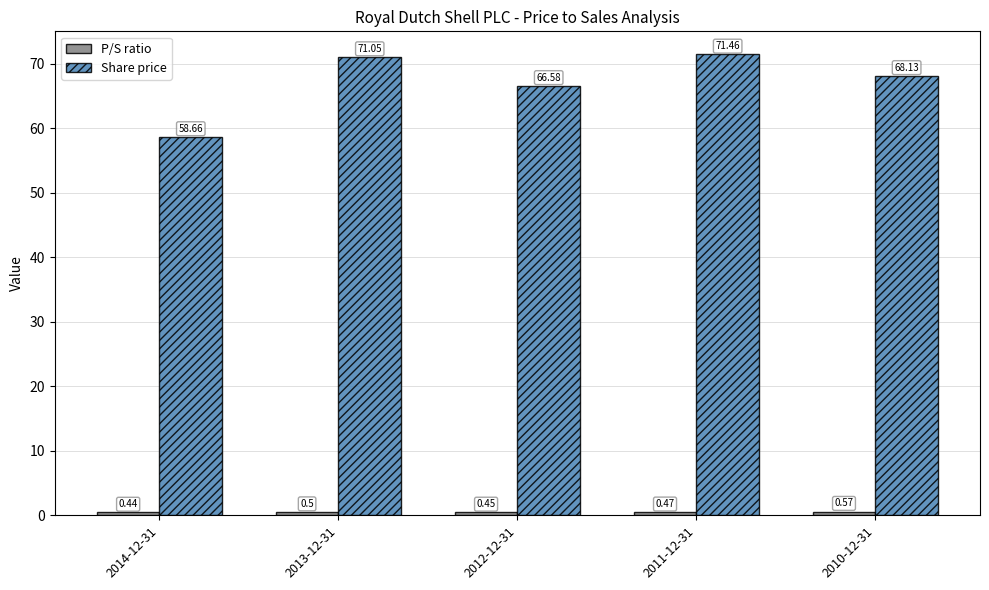

Which series has the widest spread of values?

Share price